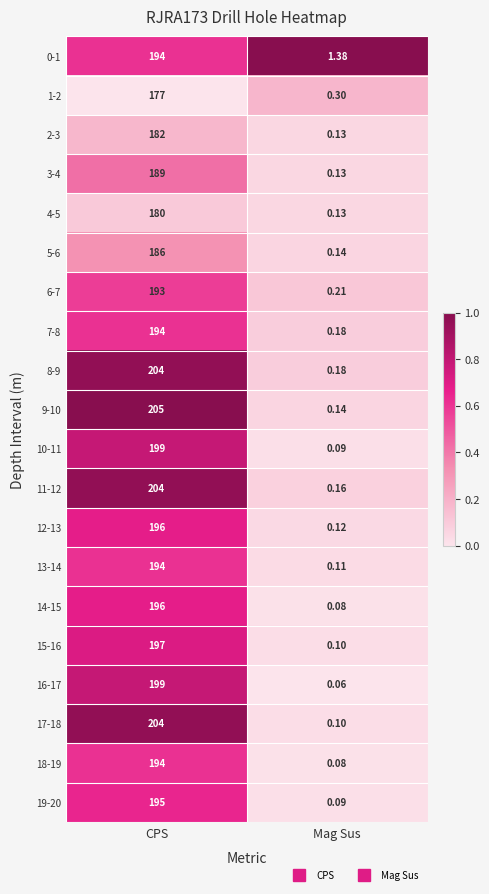

At how many categories does at least one series exceed 0?

2